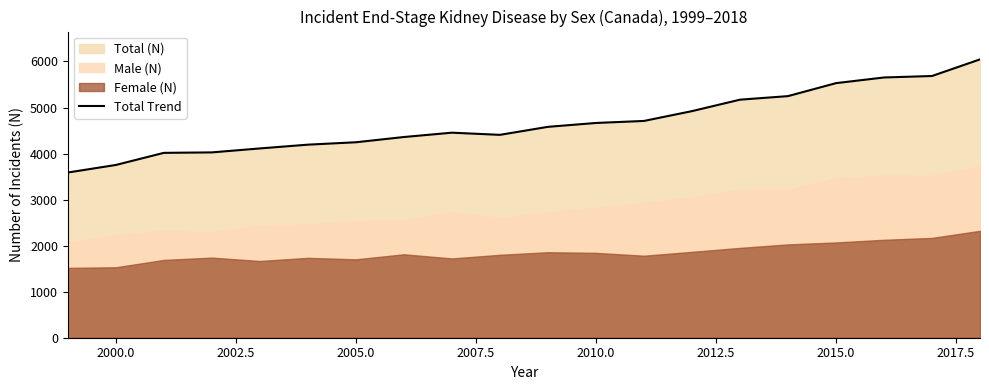

The value of Total Trend at 2015.0 is 9707. True or false?

False